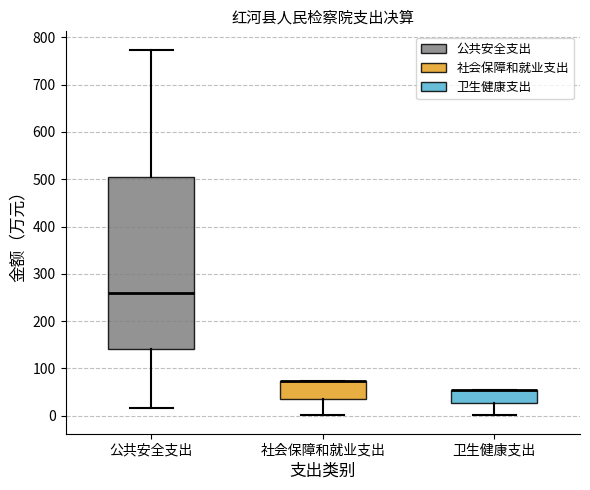

Reading left to right, read every box against the y-axis: the position of its median line, the range the box covers, and the ends of its whiskers. The values are not printed on the chart, so give them approximately, as read against the axis.

公共安全支出: median 260, box 140 to 500, whiskers 20 to 770
社会保障和就业支出: median 70 (drawn on the box's upper edge), box 40 to 70, whiskers 0 to 70
卫生健康支出: median 50 (drawn on the box's upper edge), box 30 to 50, whiskers 0 to 50